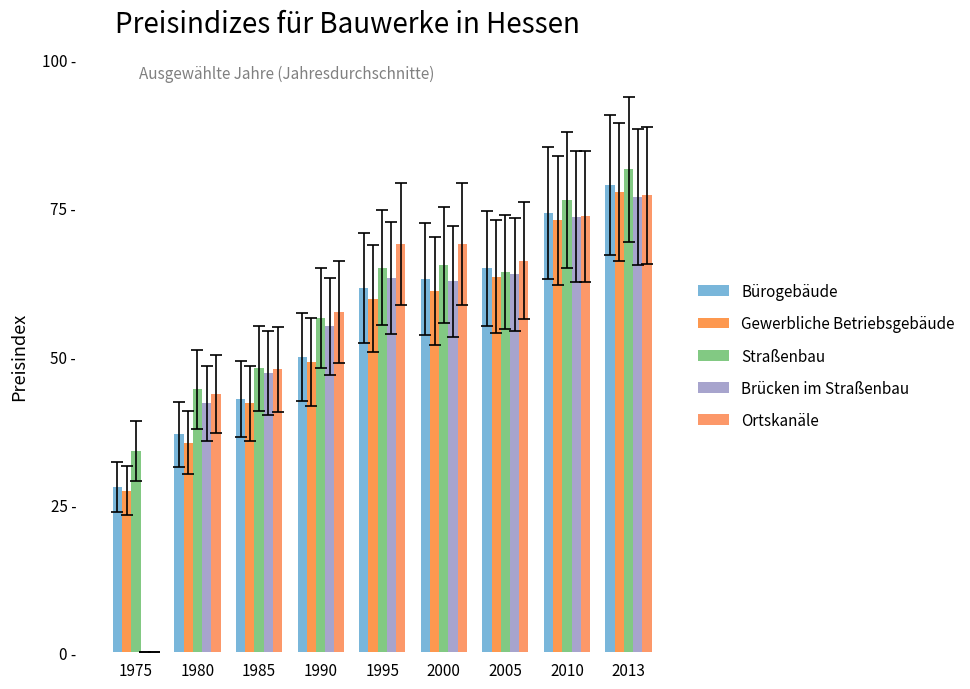

List the series in order of their peak value, lowest first.

Brücken im Straßenbau, Ortskanäle, Gewerbliche Betriebsgebäude, Bürogebäude, Straßenbau